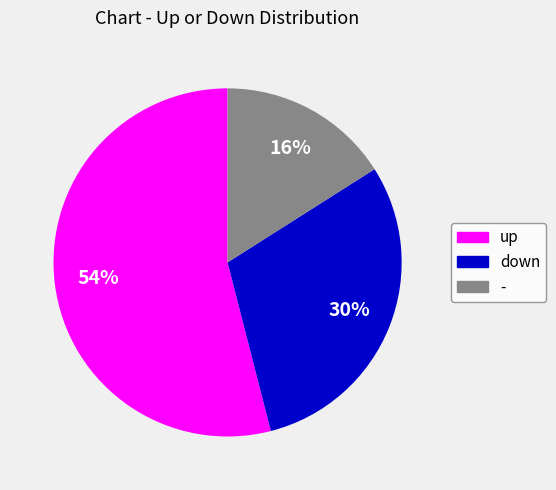

What is the ratio of the value at down to the value at -?

1.9